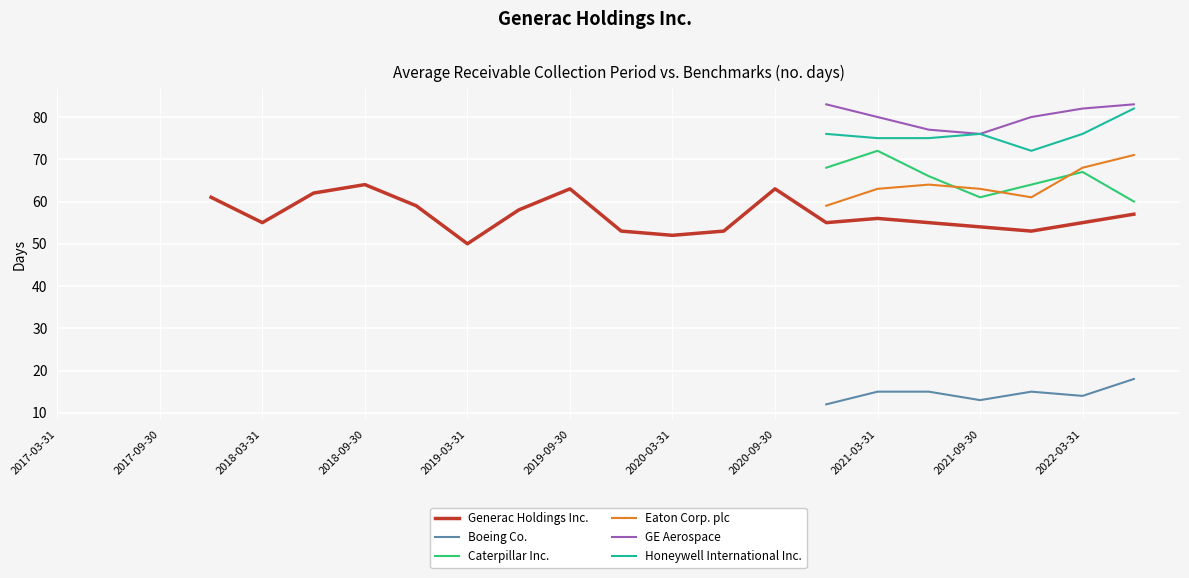

The value of Honeywell International Inc. at 2021-12-31 is 72. True or false?

True